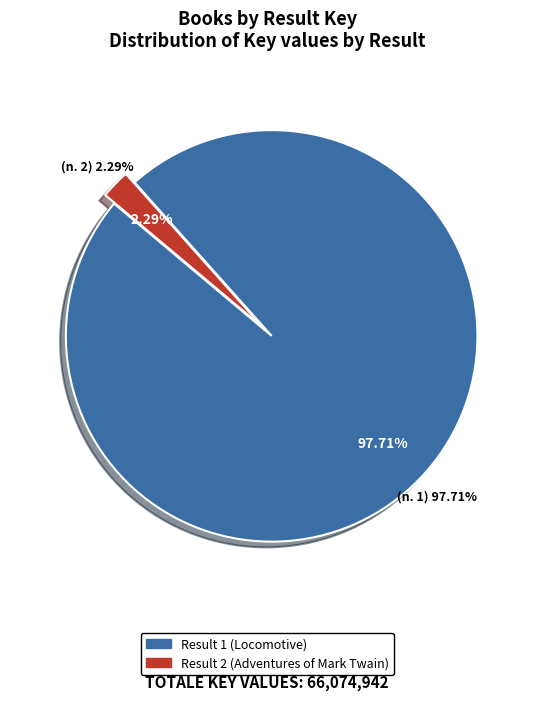

What is the majority slice?

Result 1 (Locomotive)